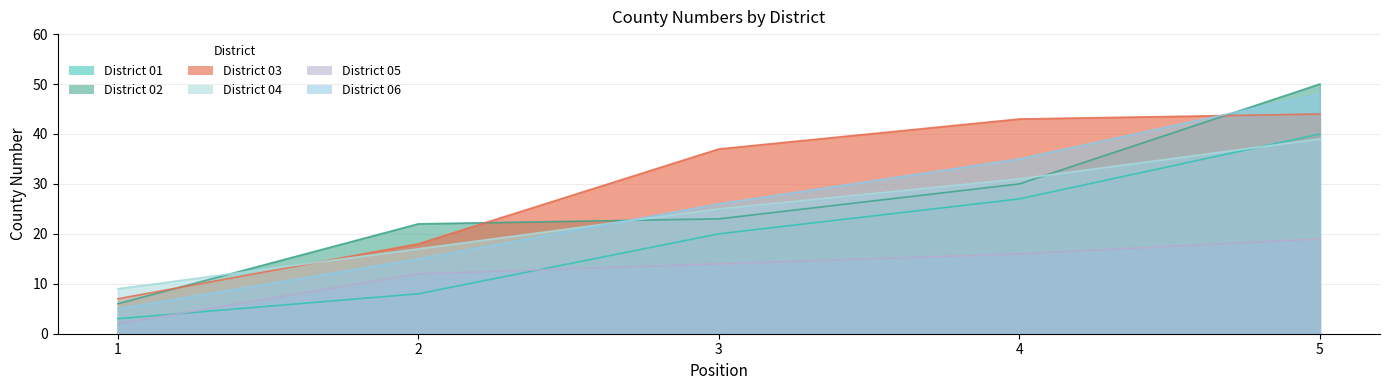

At which label does District 02 reach its peak?

5